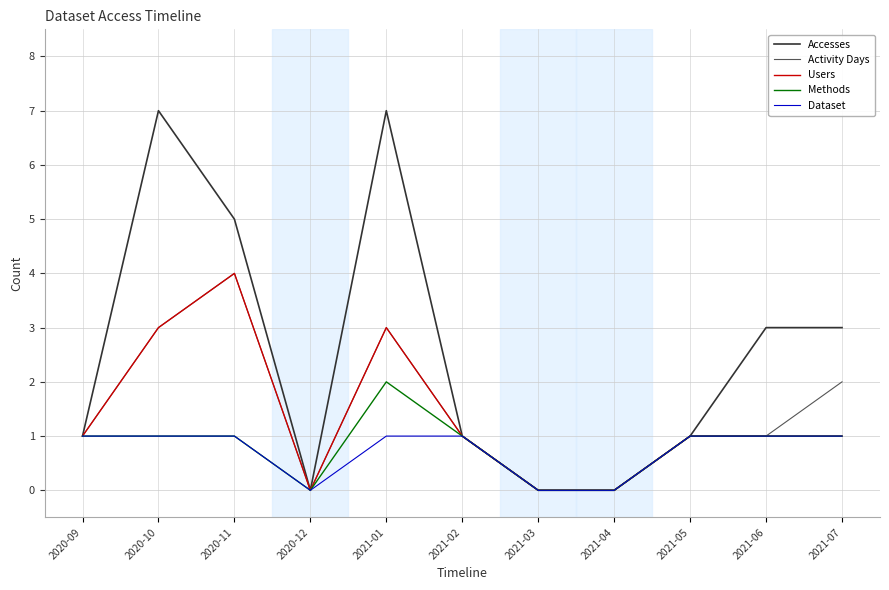

What is the difference between the highest and lowest values at 2020-11?

4